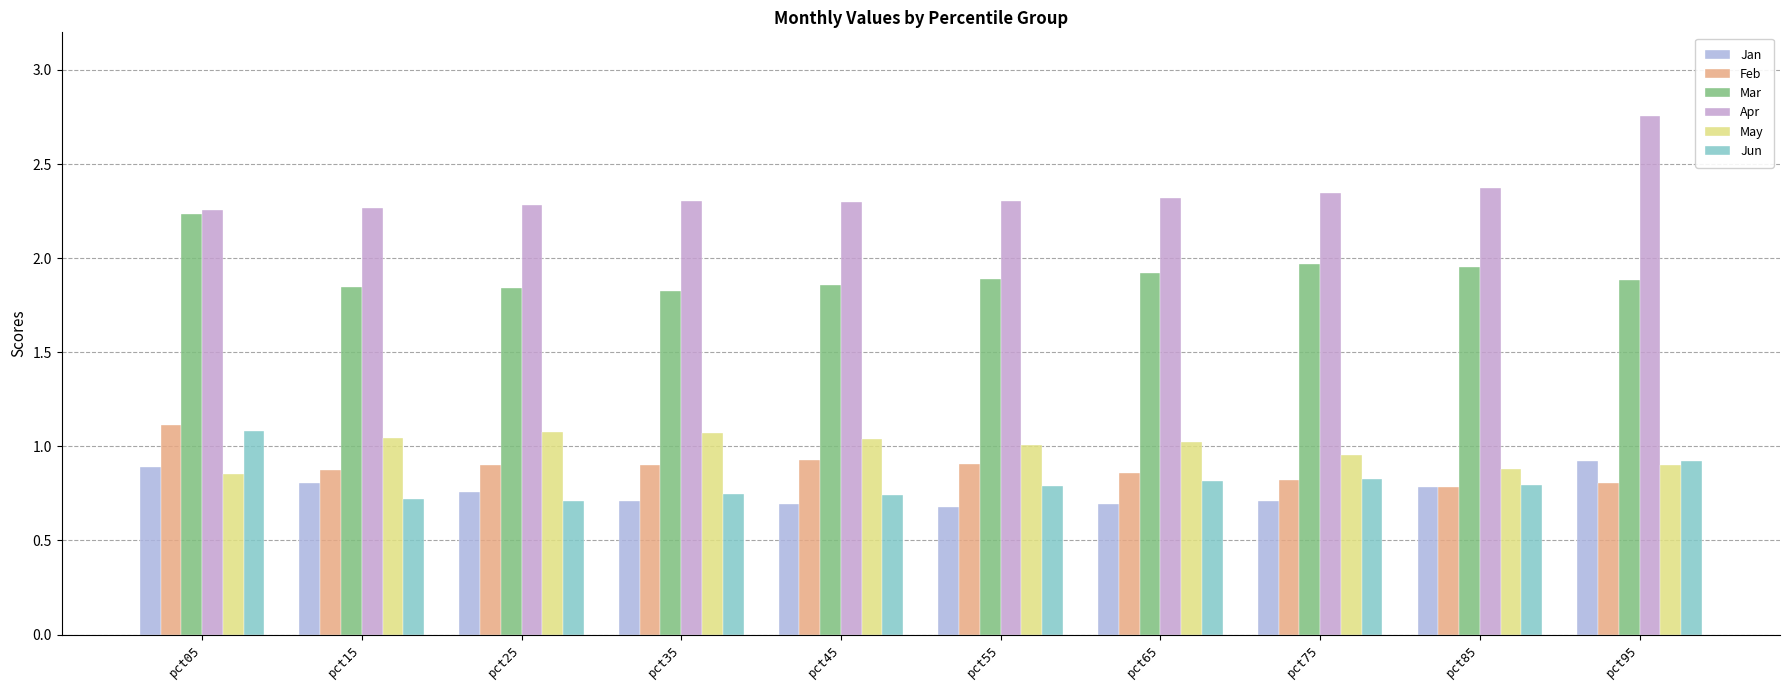

Does the chart contain any negative values?

No